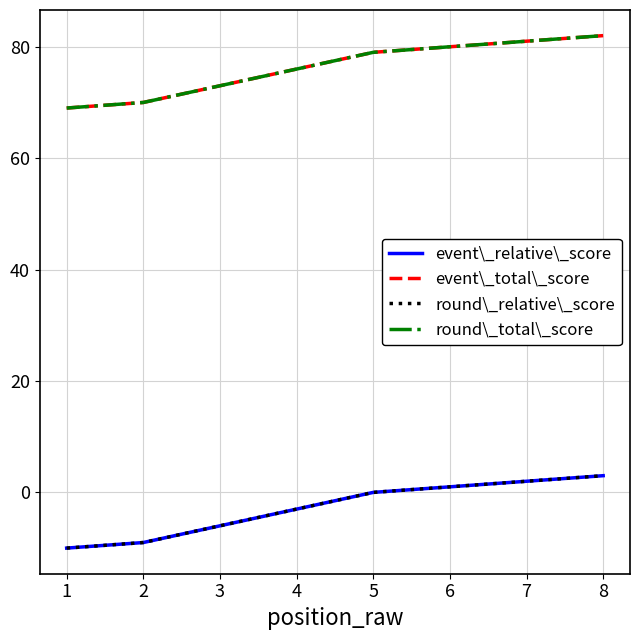

What are all the series names shown in the legend?

event\_relative\_score, event\_total\_score, round\_relative\_score, round\_total\_score